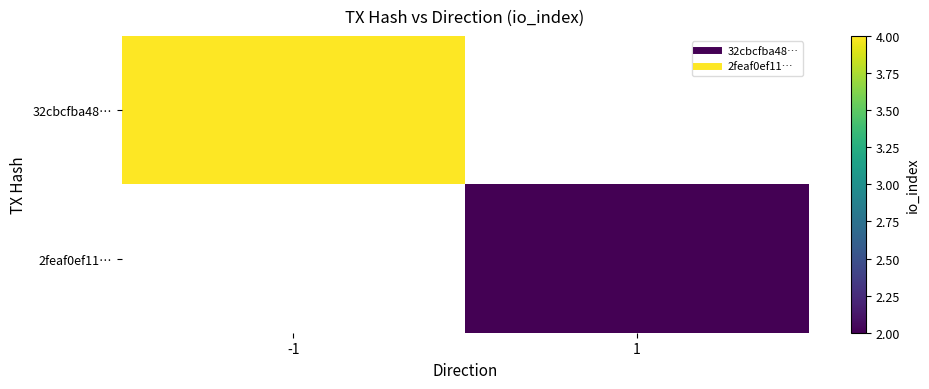

List the labels in order of 2feaf0ef11… value, smallest first.

-1, 1